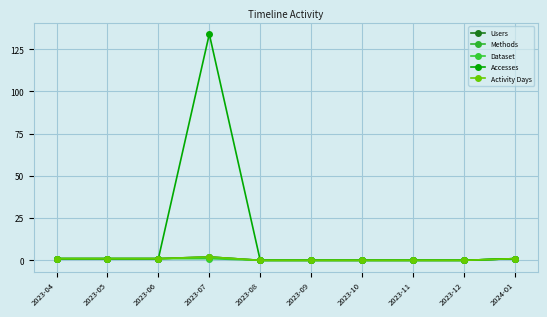

What is the label of the 10th point from the right?

2023-04